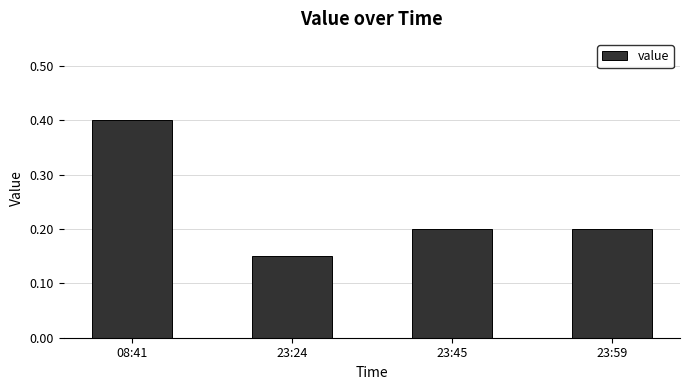

Count the values in the range 0 to 1.

4